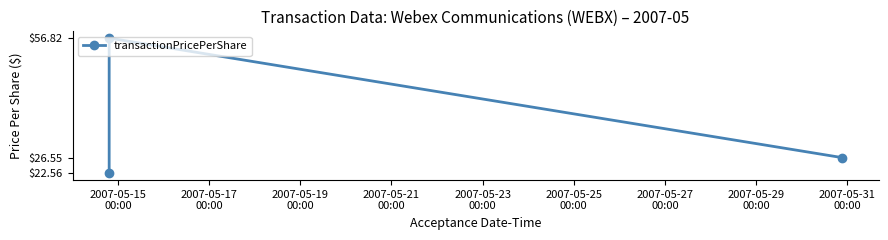

Reading right to left, list all the values displayed in this chart.

26.6	56.8	22.6